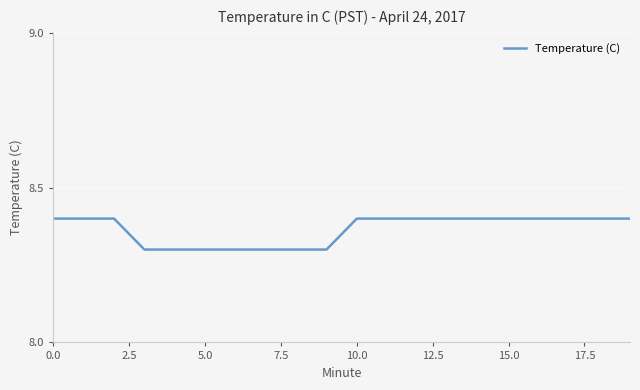

What is the maximum value shown in the chart?

8.4